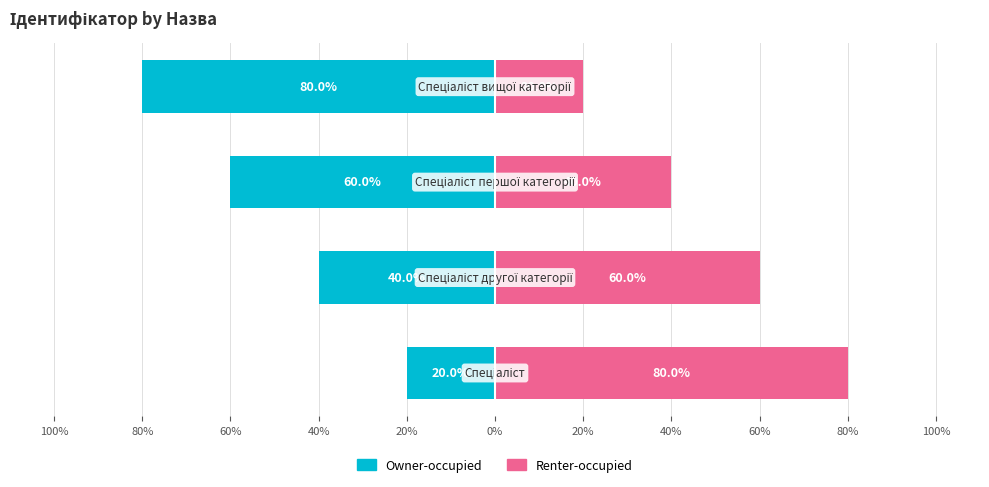

What is the smallest value displayed?

-80